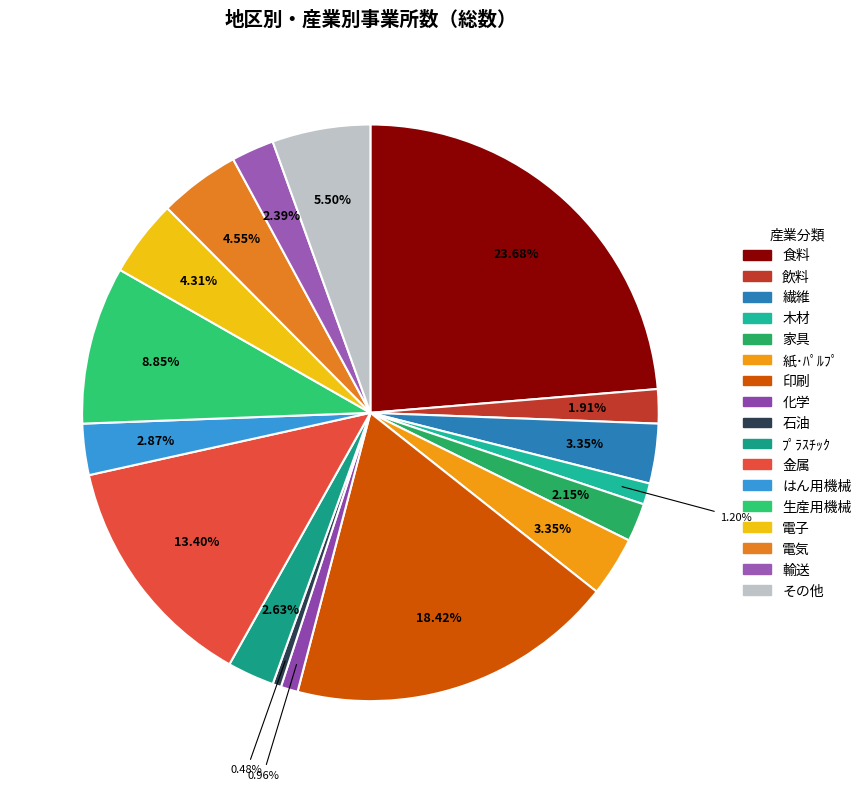

To the nearest percent, what is the difference between the largest and smallest slice percentages?

23%